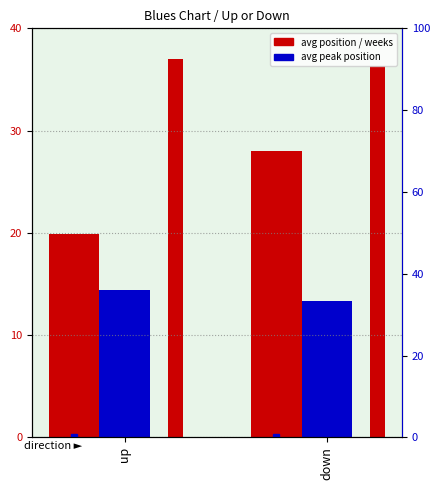

What is the label of the 2nd bar from the left?

down